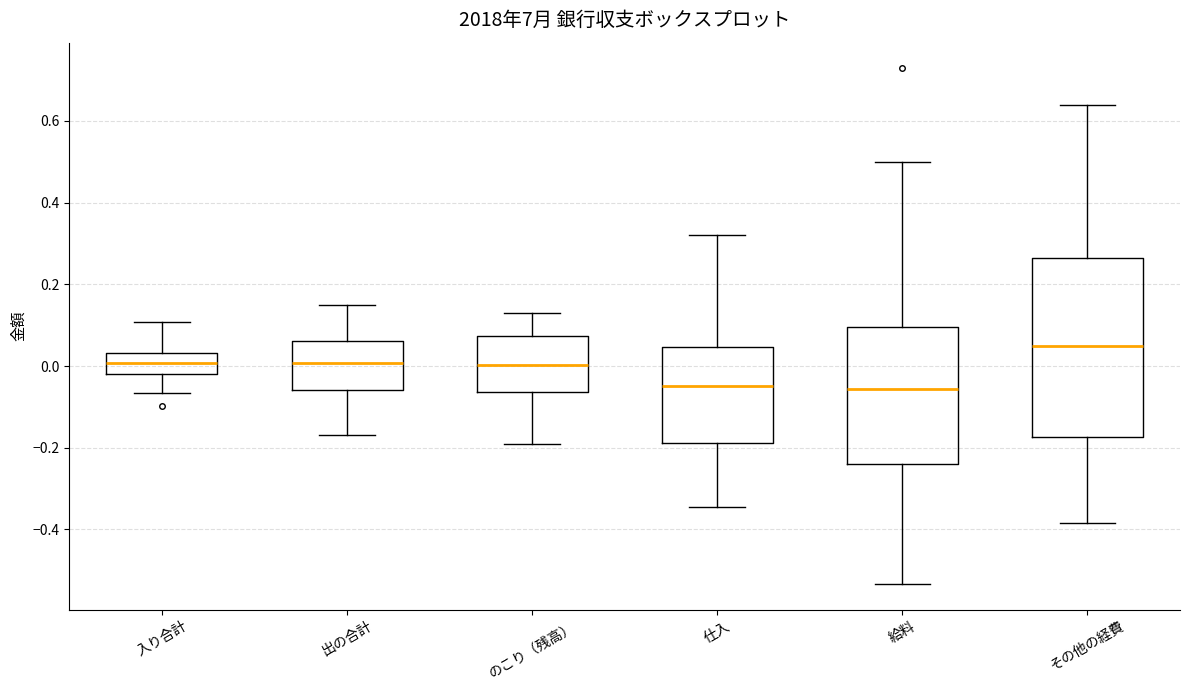

Which box has the highest median line?

その他の経費